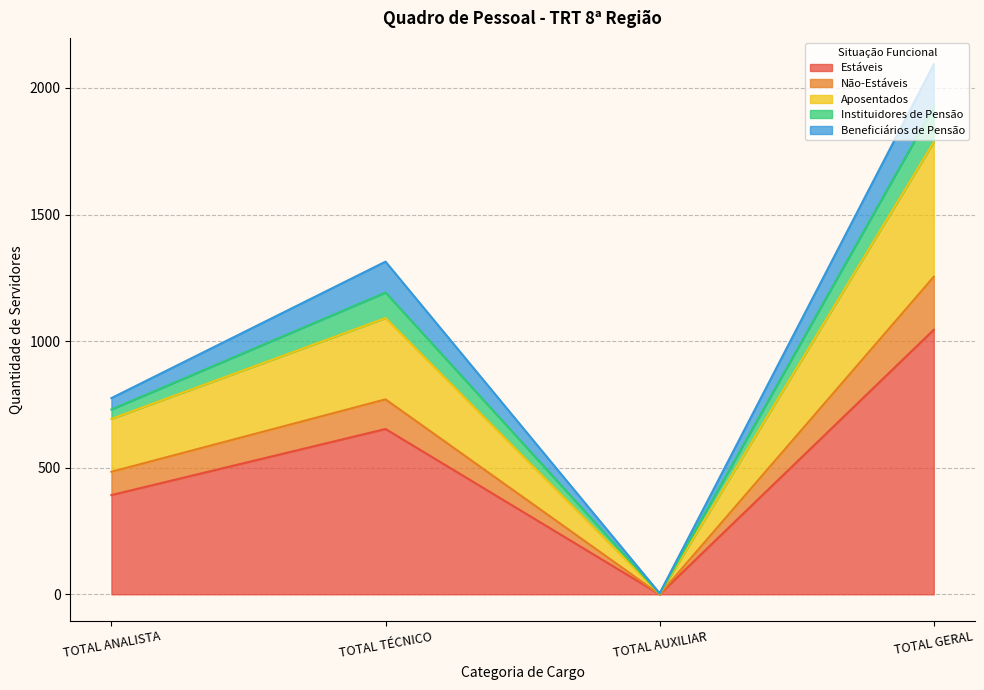

Reading right to left, list the values for the Estáveis series.

1045	0	653	392